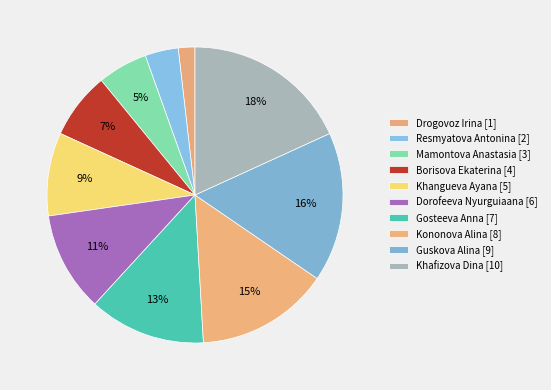

Which slice is the smallest?

Drogovoz Irina